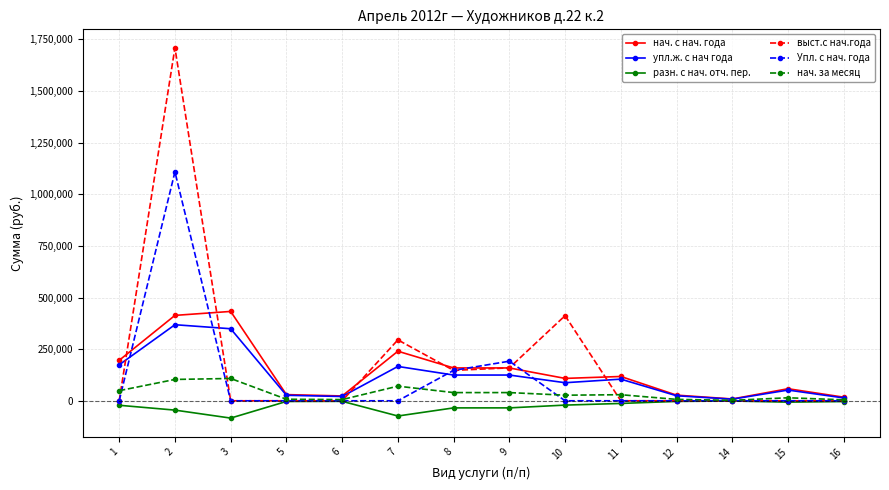

What is the maximum value shown in the chart?

1708851.4